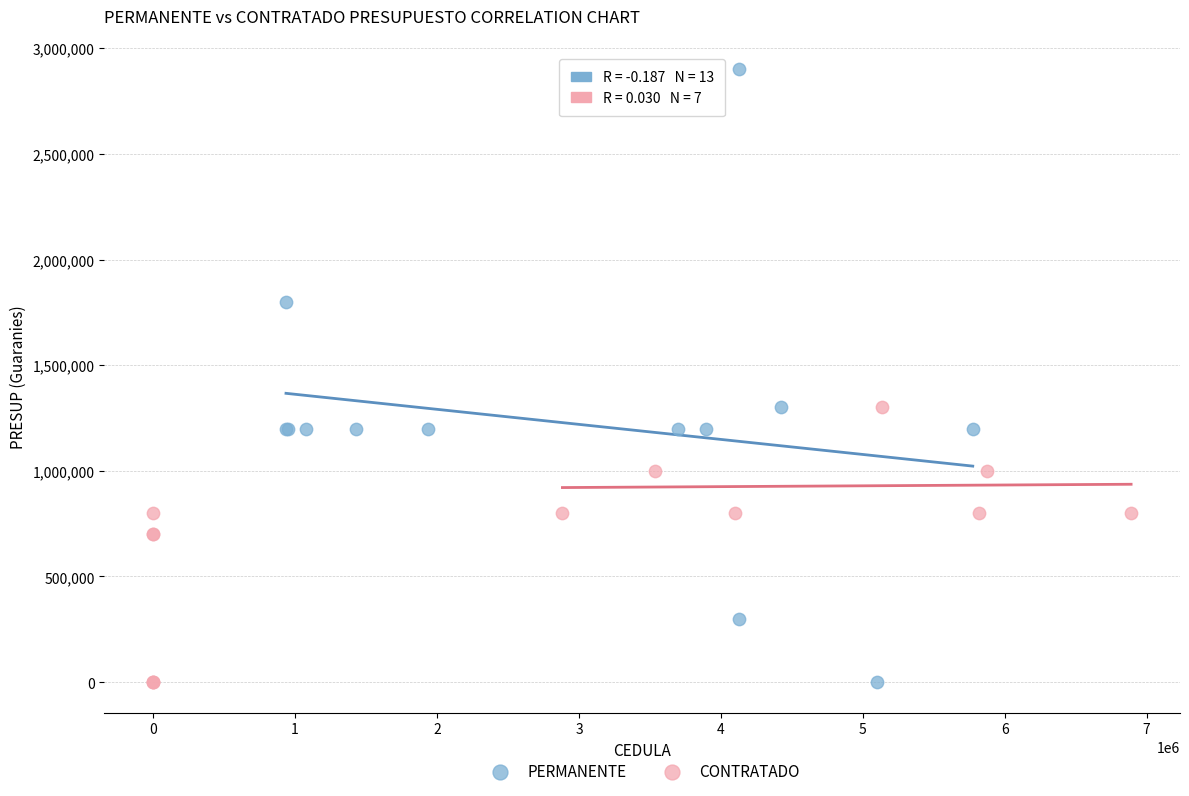

Which series reaches the maximum Y coordinate?

PERMANENTE